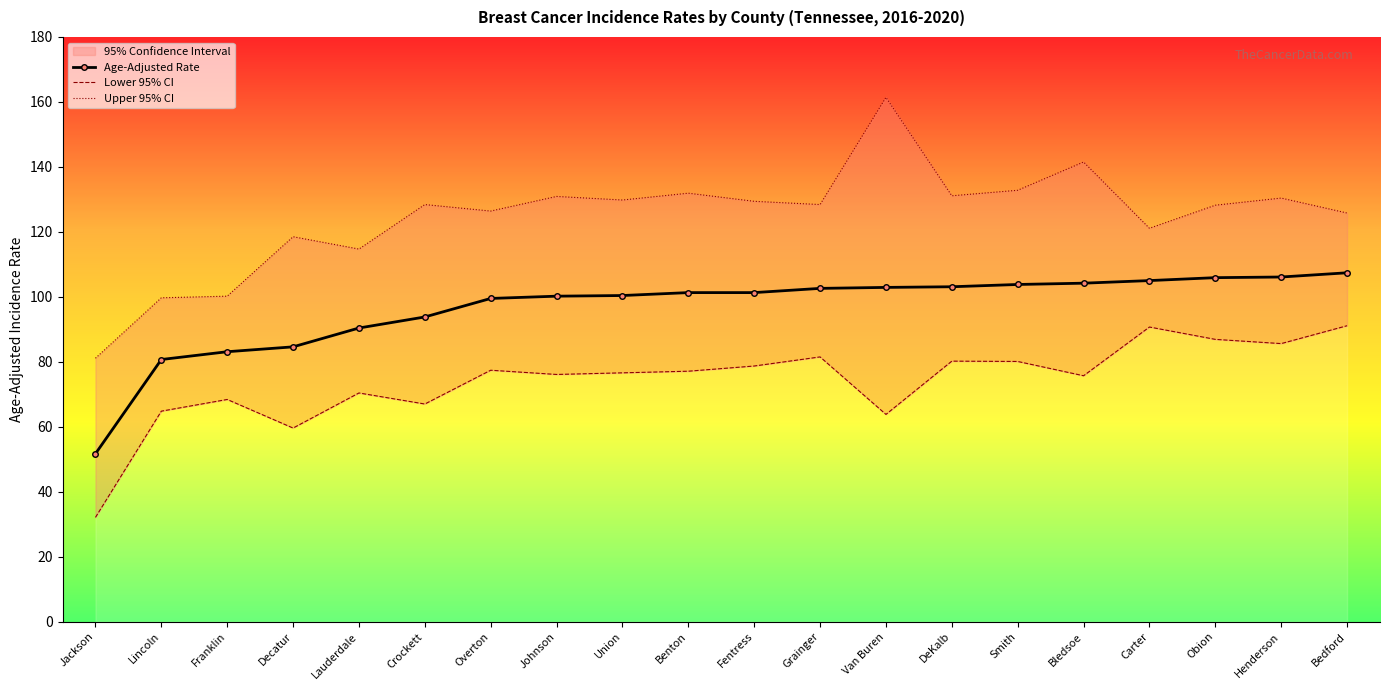

Which category has the highest value in the Age-Adjusted Rate series?

Bedford